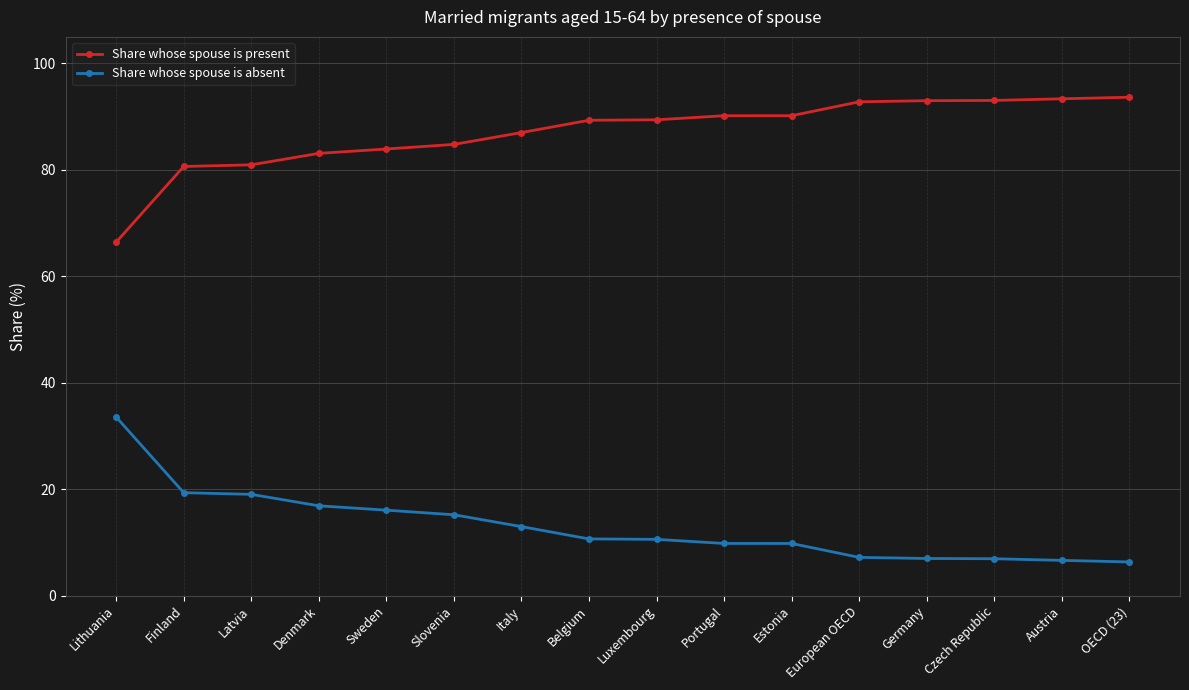

At which label does Share whose spouse is present reach its minimum?

Lithuania